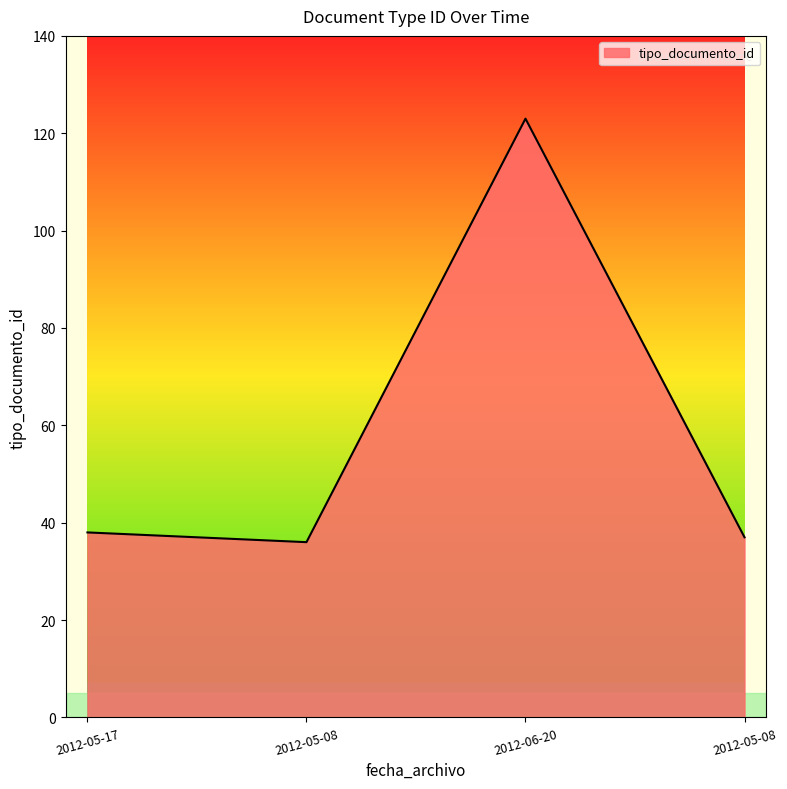

Reading right to left, list all the values displayed in this chart.

37	123	36	38